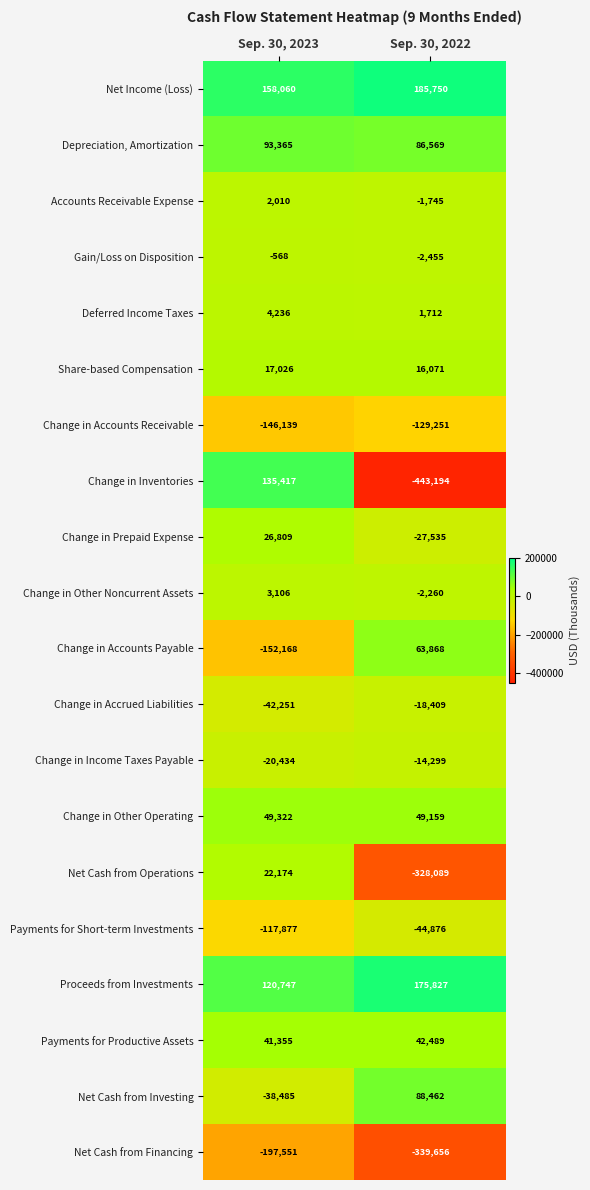

What is the total value across all series at Sep. 30, 2022?

-641862